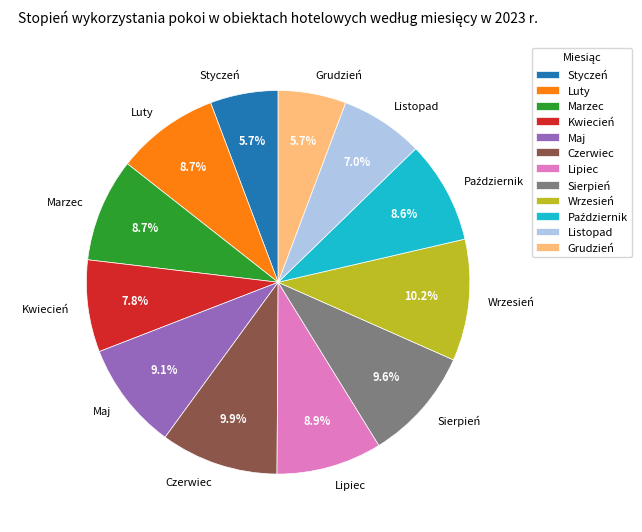

How many segments does this pie chart have?

12